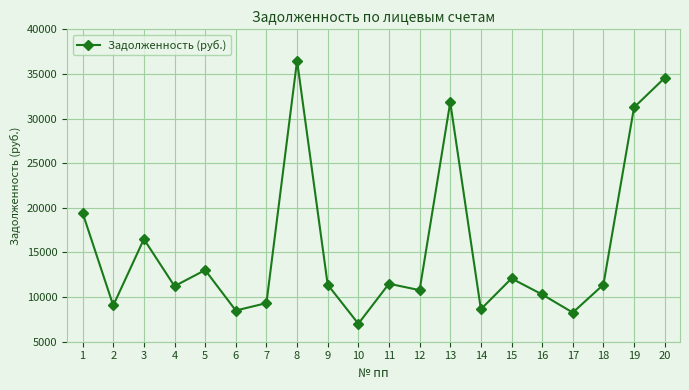

Is this an area chart (filled region under the line)?

No